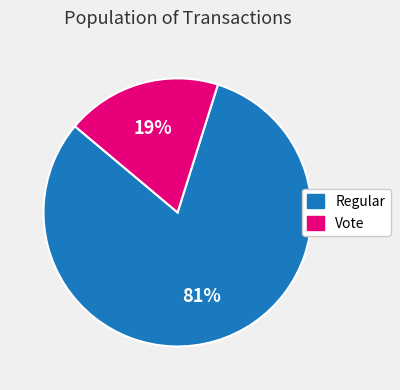

To the nearest percent, what is the average slice percentage?

50%